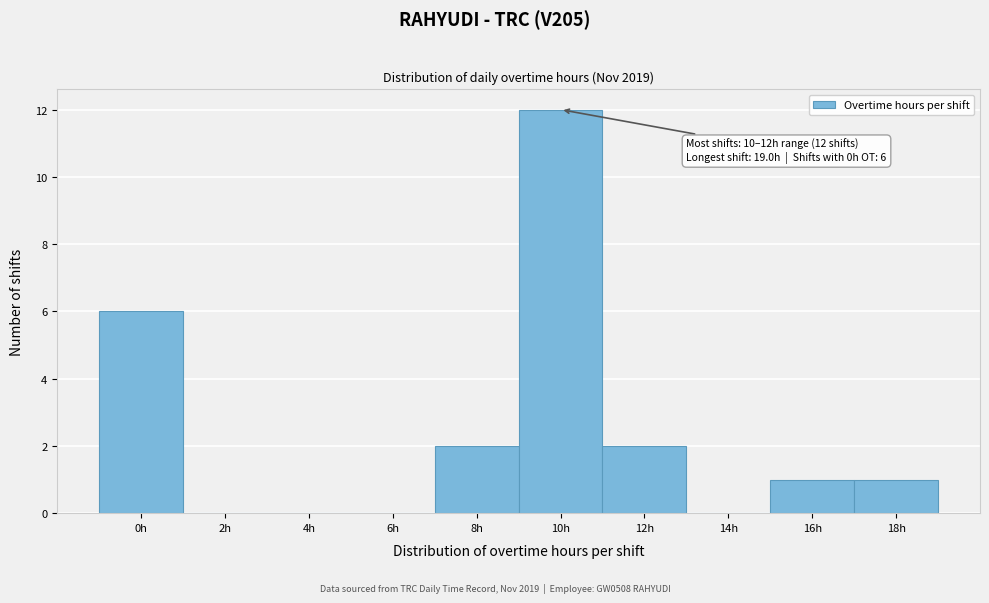

Reading left to right, list all the values displayed in this chart.

0h=6	2h=0	4h=0	6h=0	8h=2	10h=12	12h=2	14h=0	16h=1	18h=1